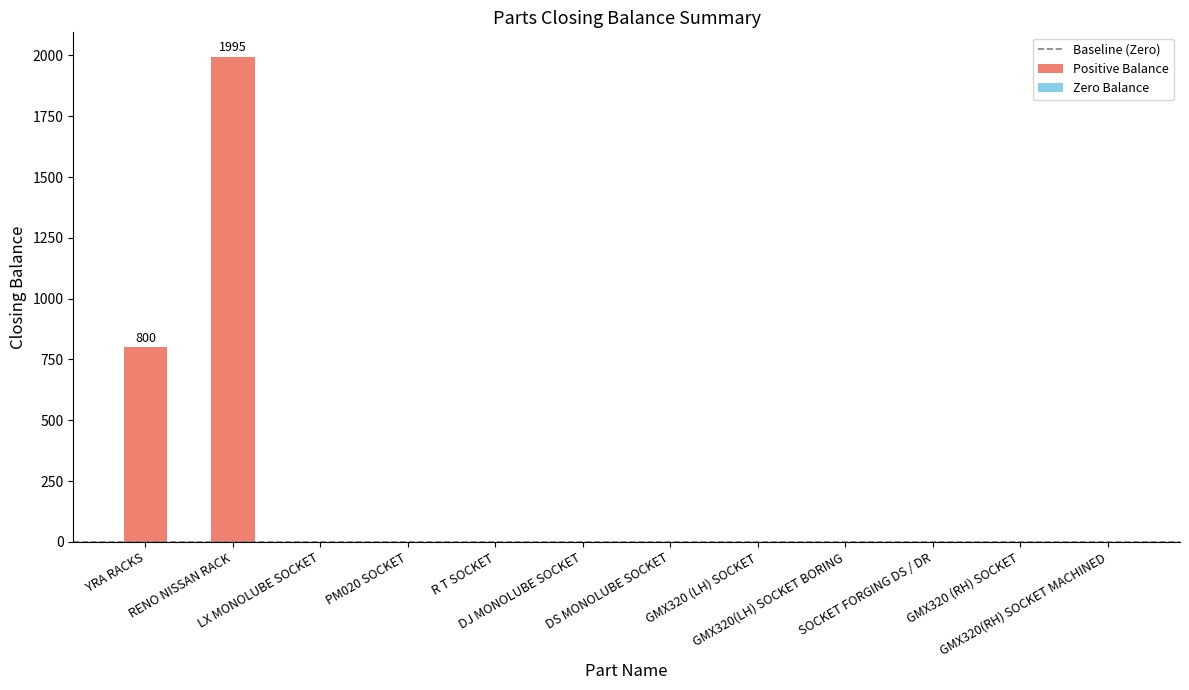

Reading left to right, transcribe all the data shown in this chart.

YRA RACKS=800	RENO NISSAN RACK=1995	LX MONOLUBE SOCKET=0	PM020 SOCKET=0	R T SOCKET=0	DJ MONOLUBE SOCKET=0	DS MONOLUBE SOCKET=0	GMX320 (LH) SOCKET=0	GMX320(LH) SOCKET BORING=0	SOCKET FORGING DS / DR=0	GMX320 (RH) SOCKET=0	GMX320(RH) SOCKET MACHINED=0